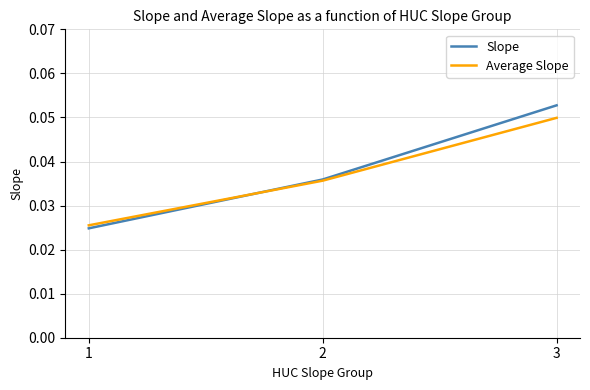

Which series has the largest range (max minus min)?

Slope